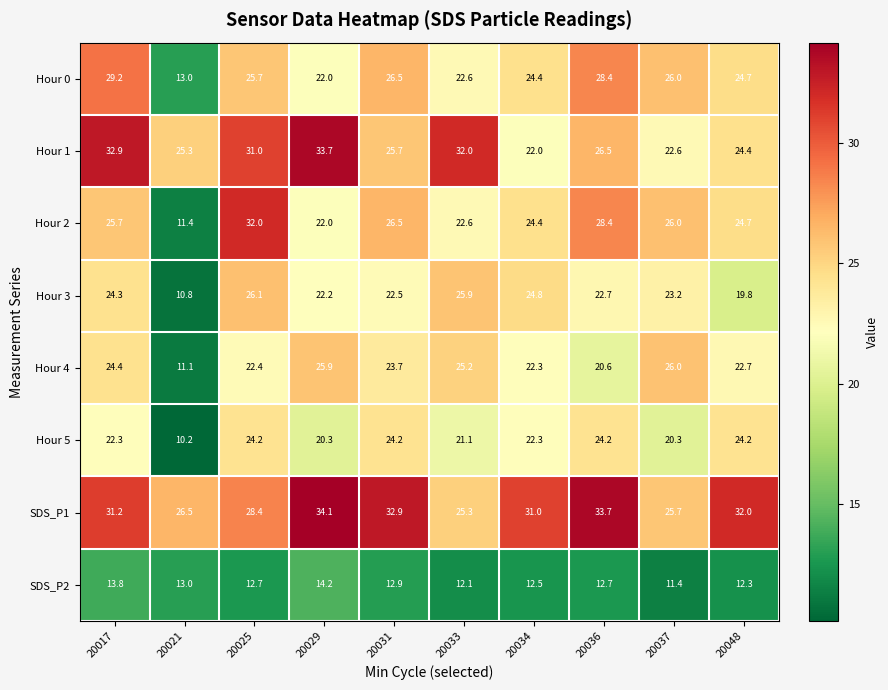

What is the total value across all series at 20033?

186.8